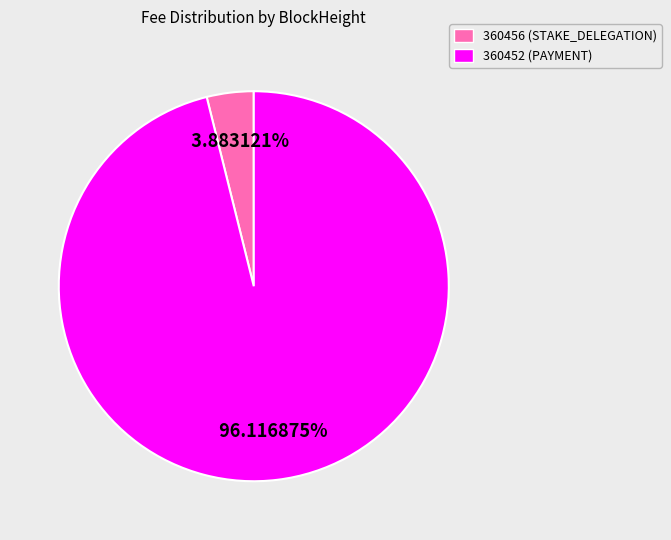

To the nearest percent, what percentage of the pie is 360452?

96%